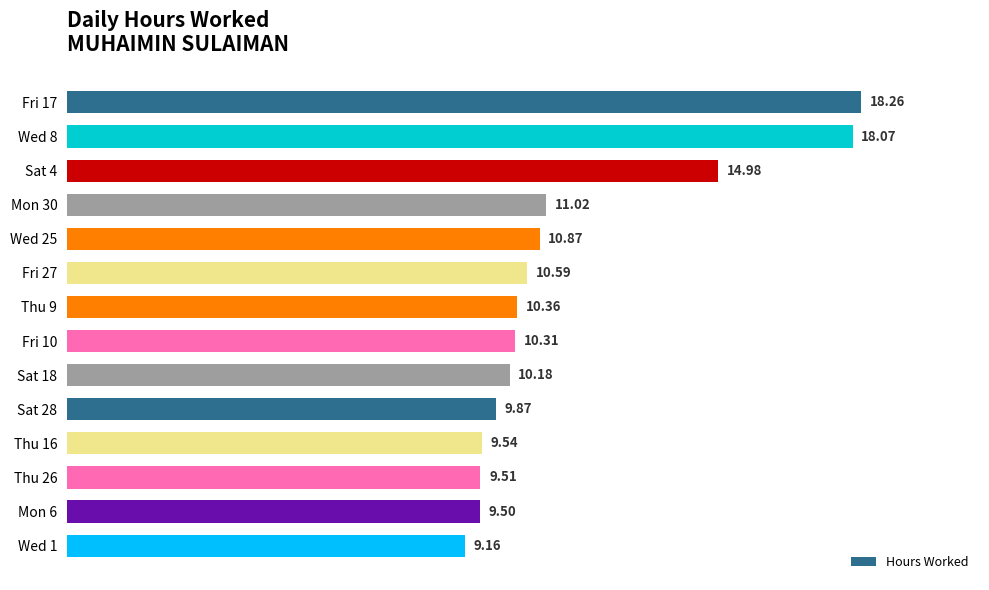

What is the average value?

11.6